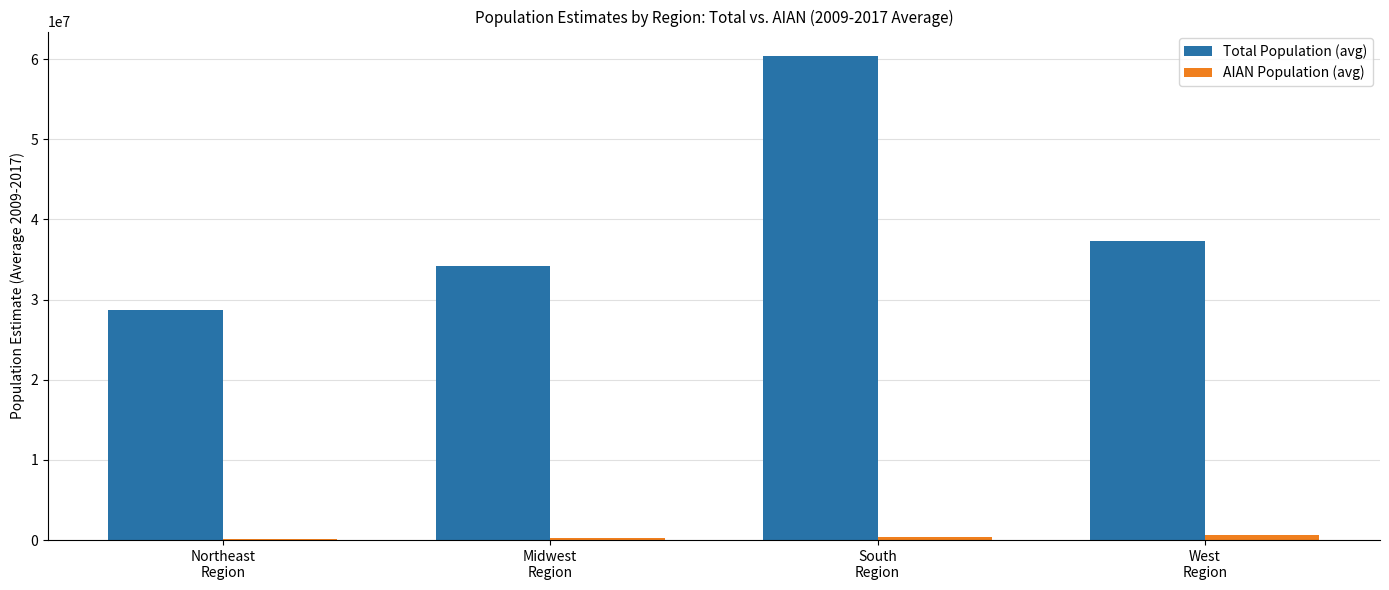

What is the sum of all Total Population (avg) values?

160643885.6